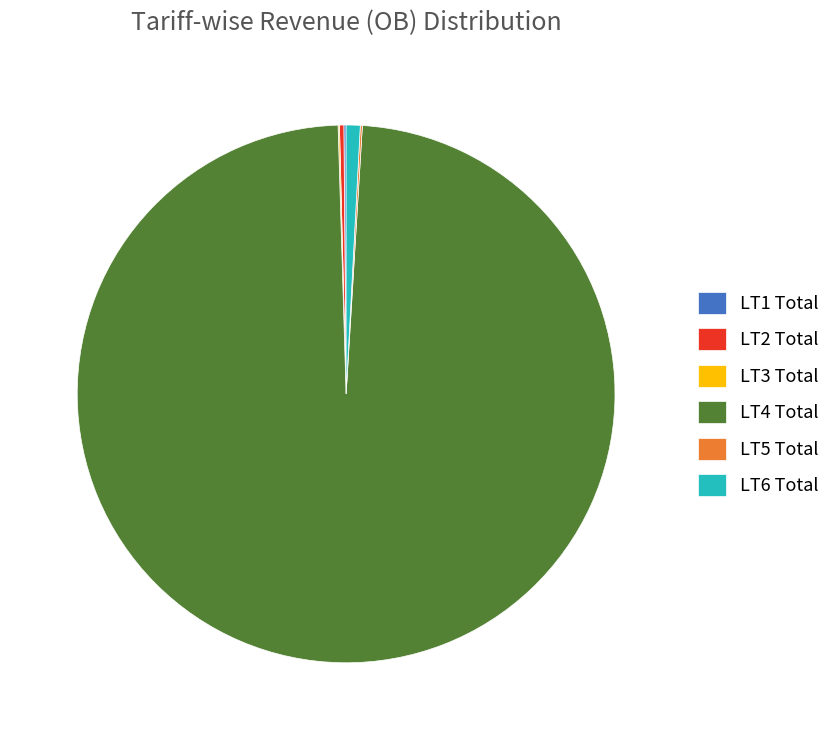

Do LT6 Total and LT4 Total together represent more than half of the pie?

Yes